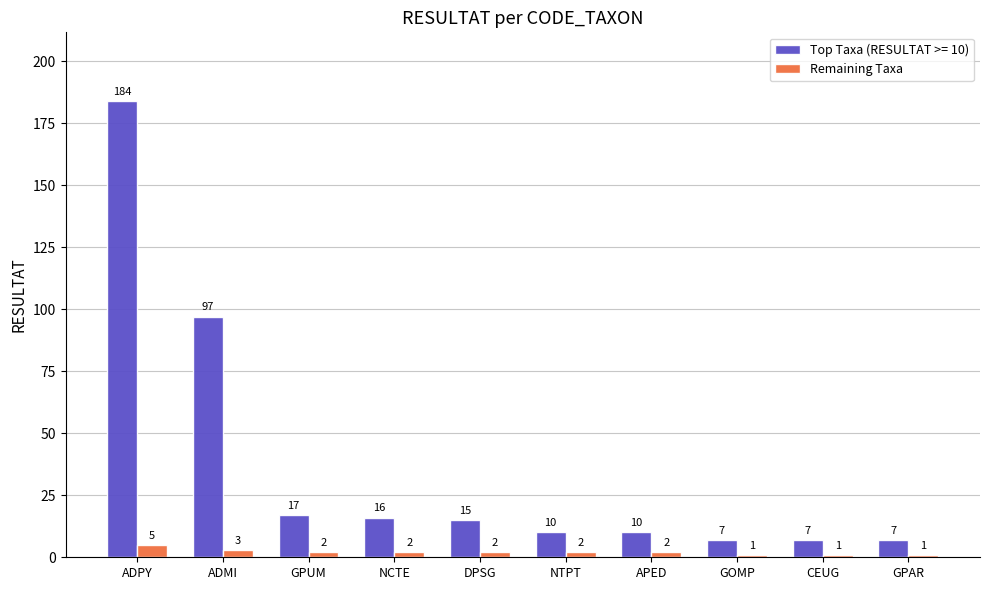

What position from the left is CEUG?

9